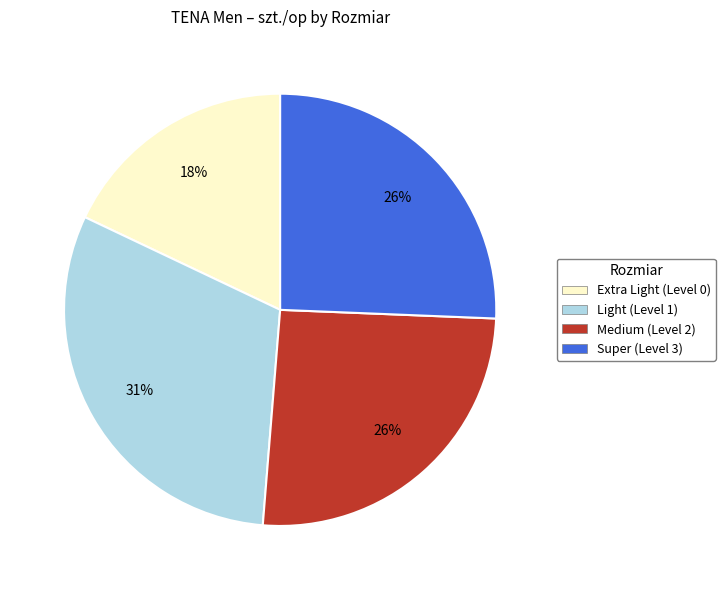

Does Medium (Level 2) represent more than half of the total?

No